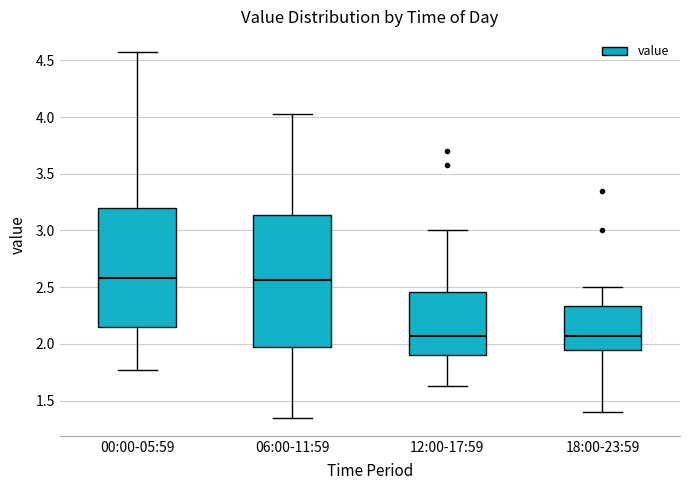

Reading left to right, read every box against the y-axis: the position of its median line, the range the box covers, and the ends of its whiskers. The values are not printed on the chart, so give them approximately, as read against the axis.

00:00-05:59: median 2.60, box 2.15 to 3.20, whiskers 1.75 to 4.55
06:00-11:59: median 2.55, box 1.95 to 3.15, whiskers 1.35 to 4.05
12:00-17:59: median 2.05, box 1.90 to 2.45, whiskers 1.65 to 3.00
18:00-23:59: median 2.05, box 1.95 to 2.35, whiskers 1.40 to 2.50